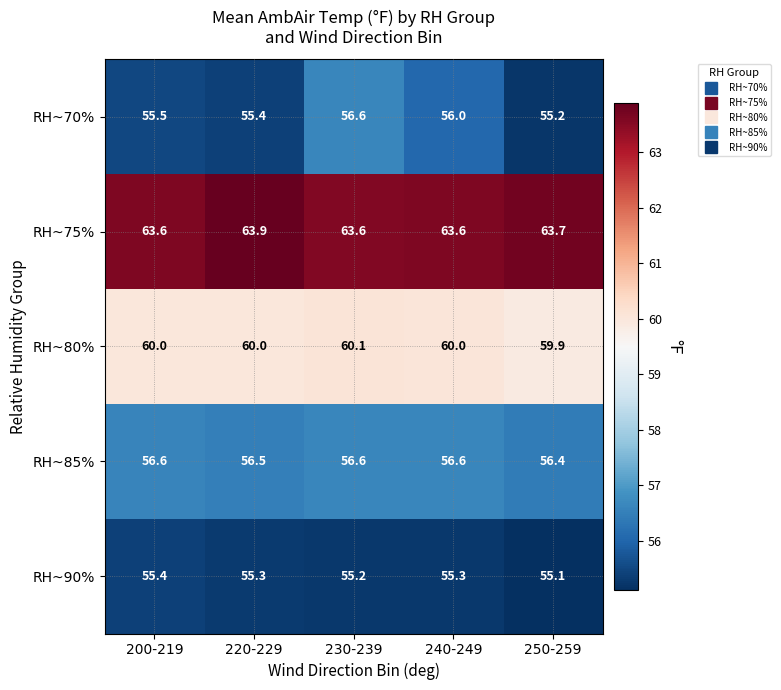

Reading left to right, list all the values displayed in this chart.

RH~70%: 55.5	55.4	56.6	56.0	55.2
RH~75%: 63.6	63.9	63.6	63.6	63.7
RH~80%: 60.0	60.0	60.1	60.0	59.9
RH~85%: 56.6	56.5	56.6	56.6	56.4
RH~90%: 55.4	55.3	55.2	55.3	55.1